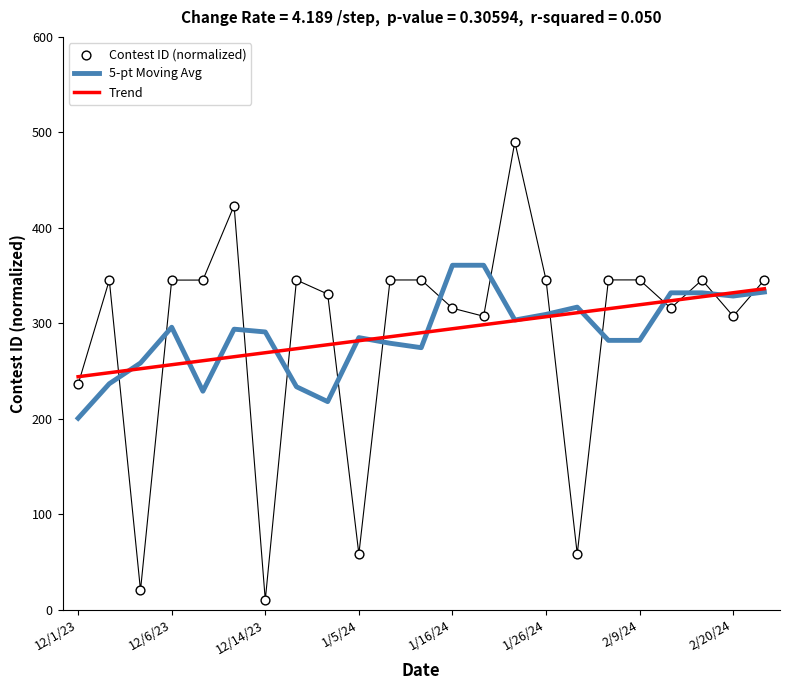

Is the value of Contest ID (normalized) at 11 greater than the value of Trend at 16?

Yes